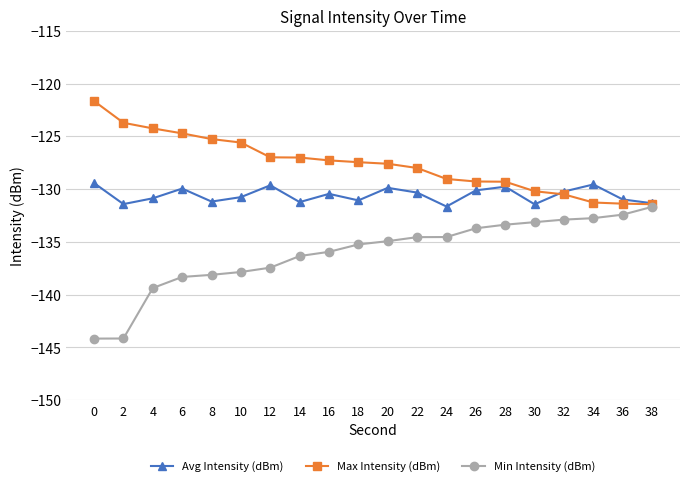

Which series has the largest range (max minus min)?

Min Intensity (dBm)